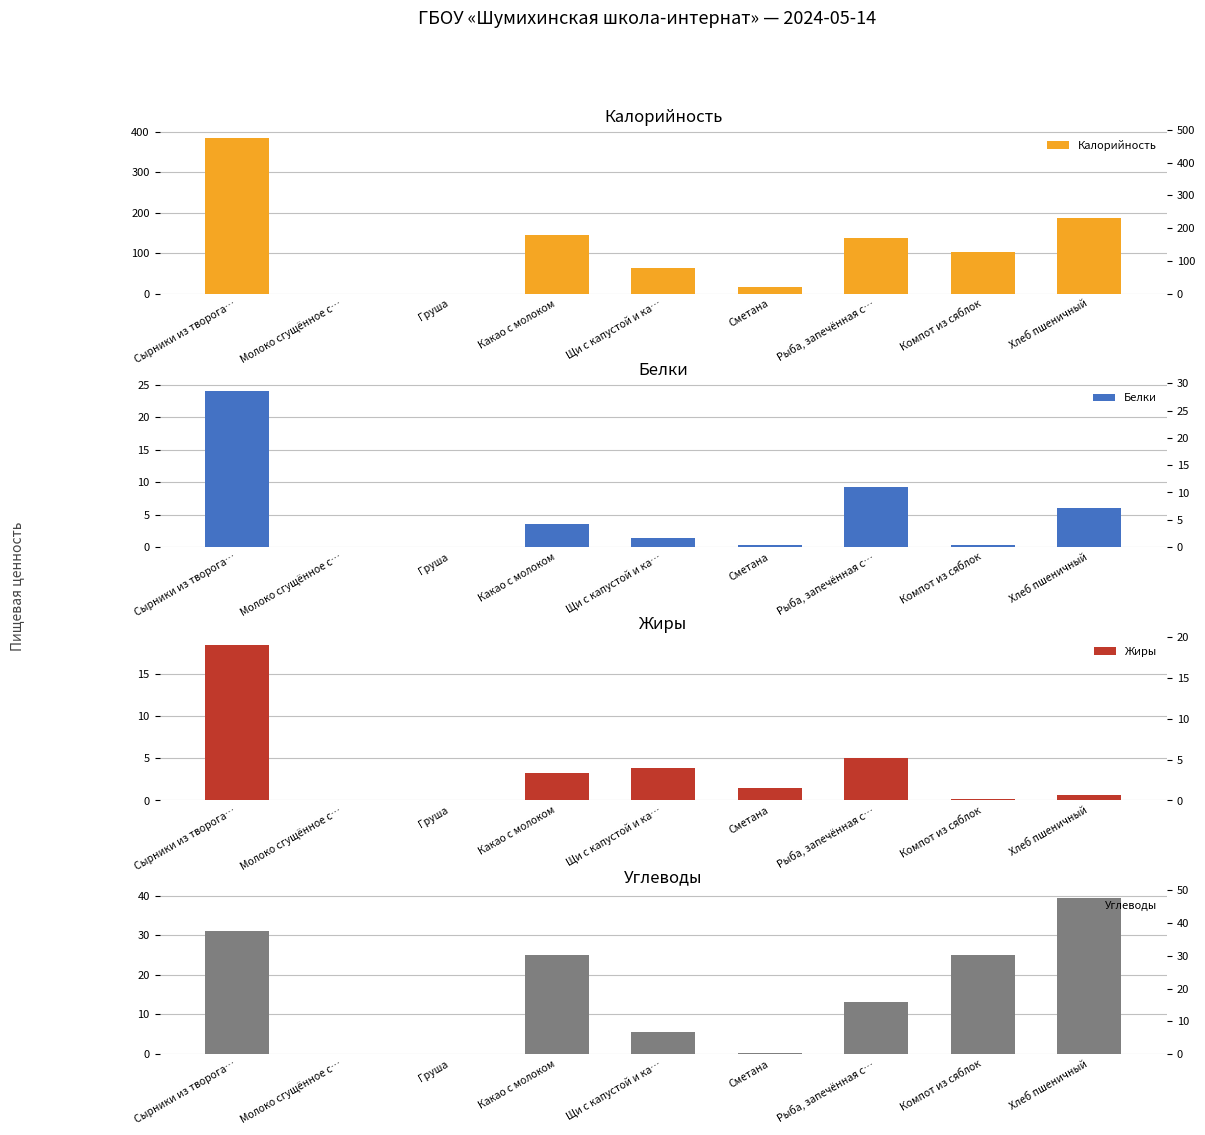

Reading left to right, transcribe all the data shown in this chart.

Калорийность: Сырники из творога…=386.0	Молоко сгущённое с…=0.0	Груша=0.0	Какао с молоком=144.0	Щи с капустой и ка…=62.6	Сметана=16.2	Рыба, запечённая с…=137.0	Компот из сяблок=103.0	Хлеб пшеничный=188.0
Белки: Сырники из творога…=24.0	Молоко сгущённое с…=0.0	Груша=0.0	Какао с молоком=3.6	Щи с капустой и ка…=1.3	Сметана=0.3	Рыба, запечённая с…=9.3	Компот из сяблок=0.3	Хлеб пшеничный=6.1
Жиры: Сырники из творога…=18.5	Молоко сгущённое с…=0.0	Груша=0.0	Какао с молоком=3.3	Щи с капустой и ка…=3.9	Сметана=1.5	Рыба, запечённая с…=5.1	Компот из сяблок=0.2	Хлеб пшеничный=0.6
Углеводы: Сырники из творога…=31.0	Молоко сгущённое с…=0.0	Груша=0.0	Какао с молоком=25.0	Щи с капустой и ка…=5.6	Сметана=0.4	Рыба, запечённая с…=13.2	Компот из сяблок=25.1	Хлеб пшеничный=39.4